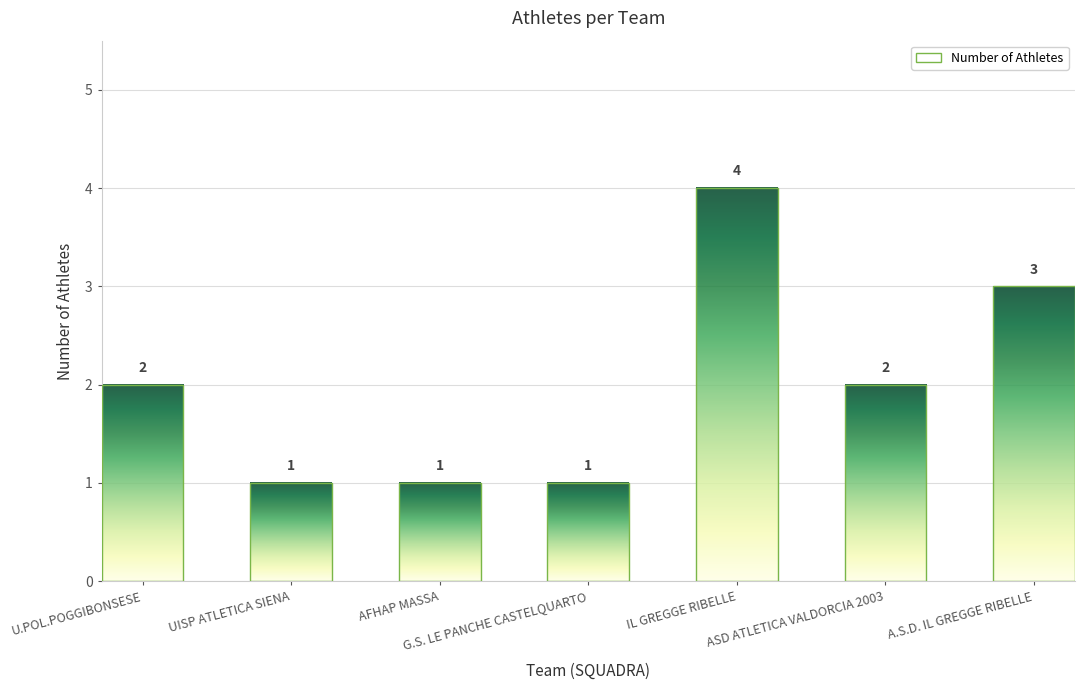

Is it true that the value at ASD ATLETICA VALDORCIA 2003 is 3?

False